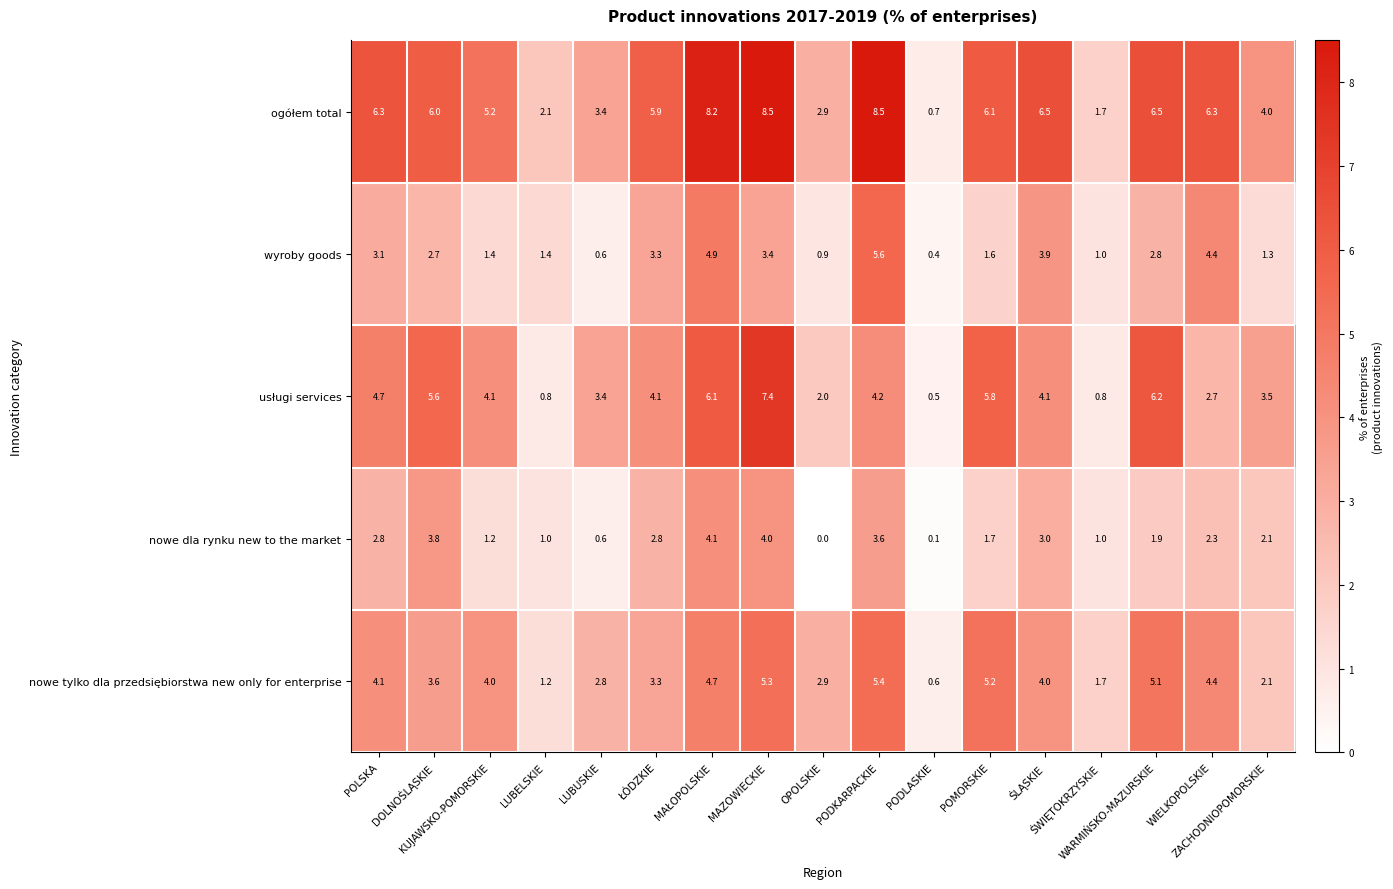

What is the total value across all series at WIELKOPOLSKIE?

20.1